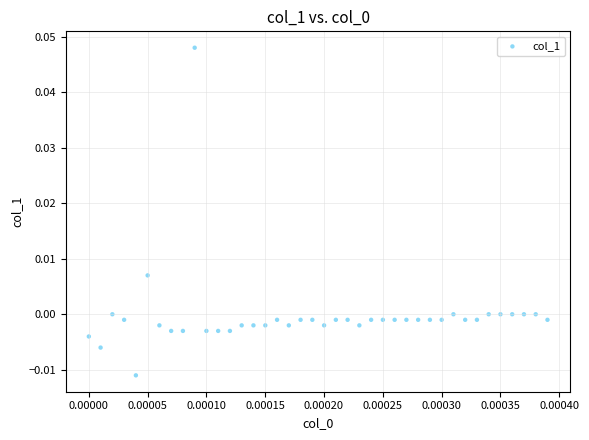

How many points are shown in the scatter plot?

40